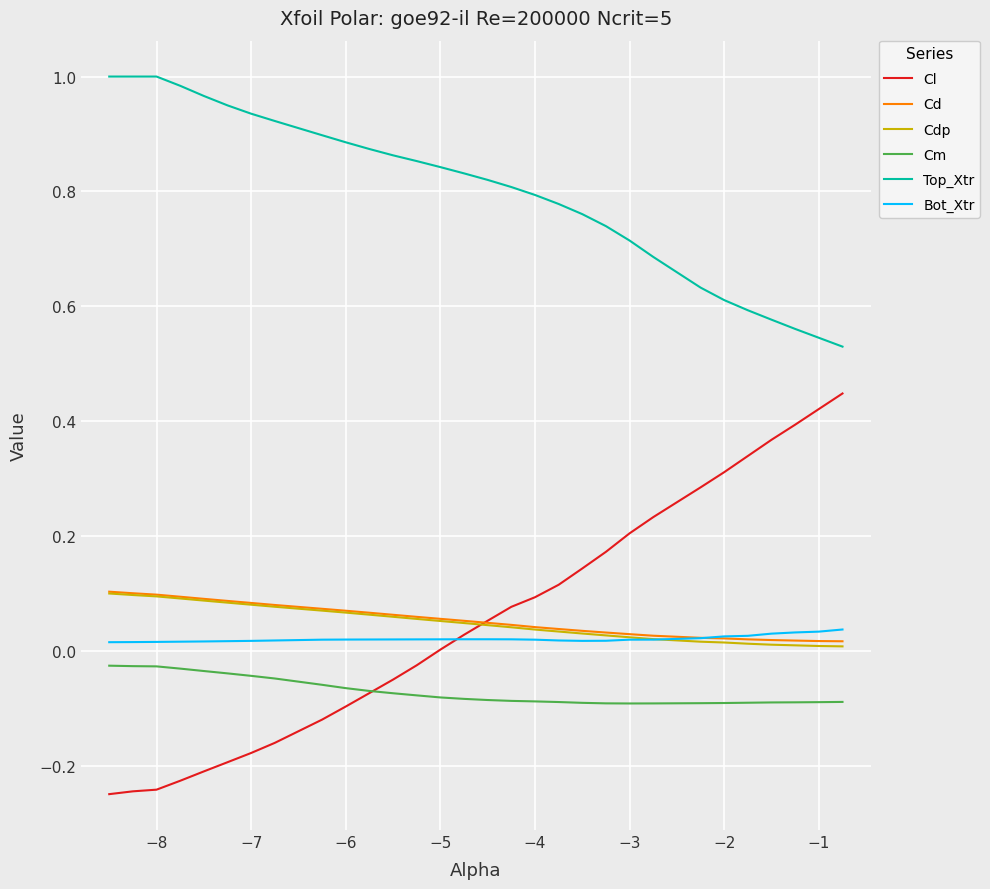

True or false: Cm and Bot_Xtr intersect in this chart.

False